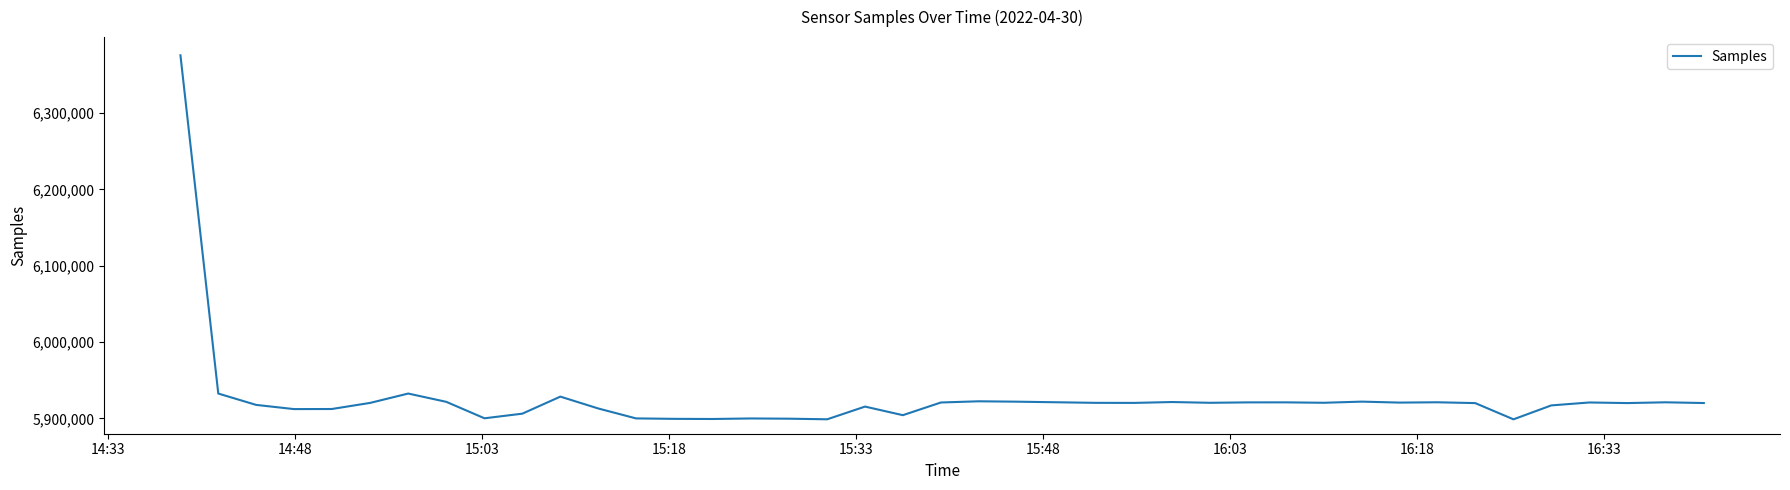

How many categories are shown in the chart?

40